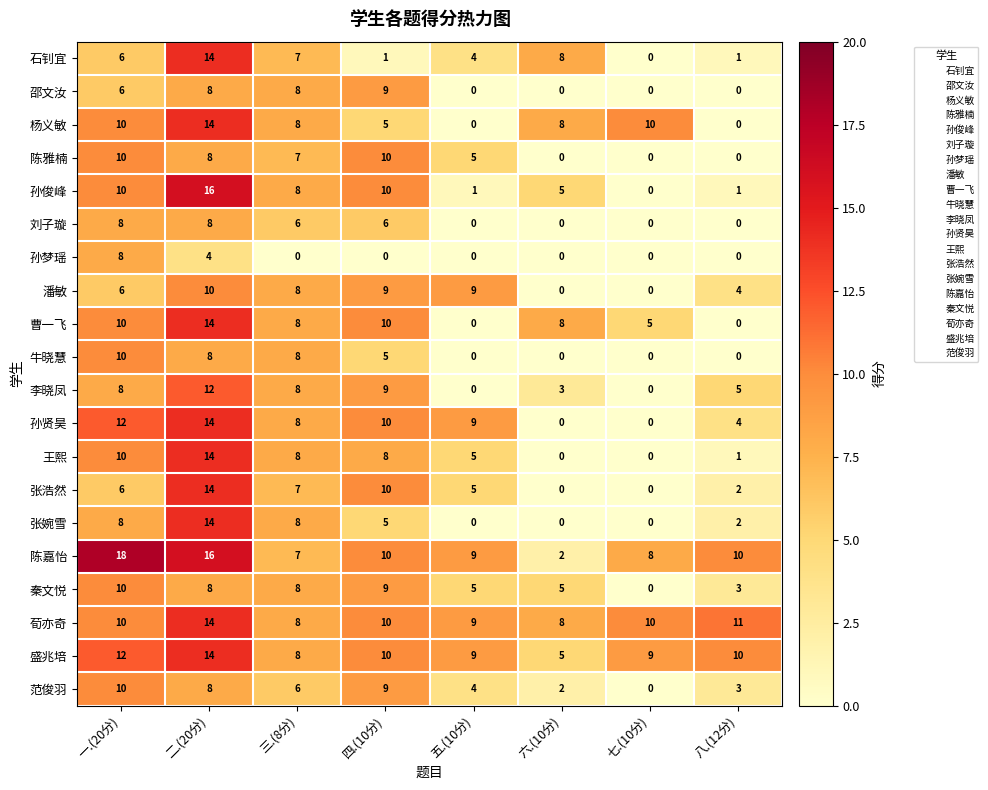

What is the difference between the maximum and minimum values in the 刘子璇 series?

8